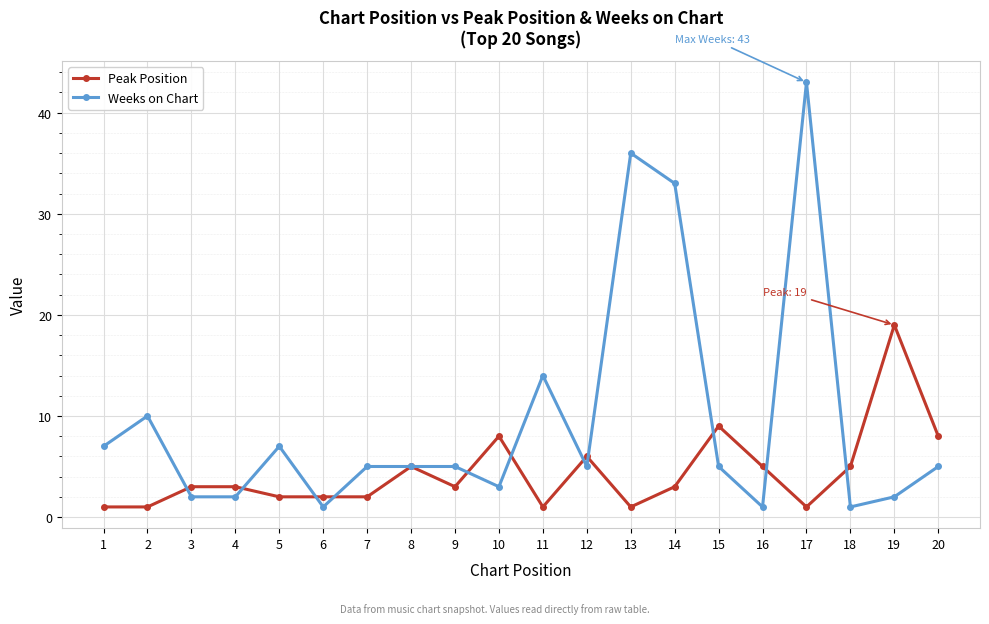

The value of Weeks on Chart at 7 is 3. True or false?

False